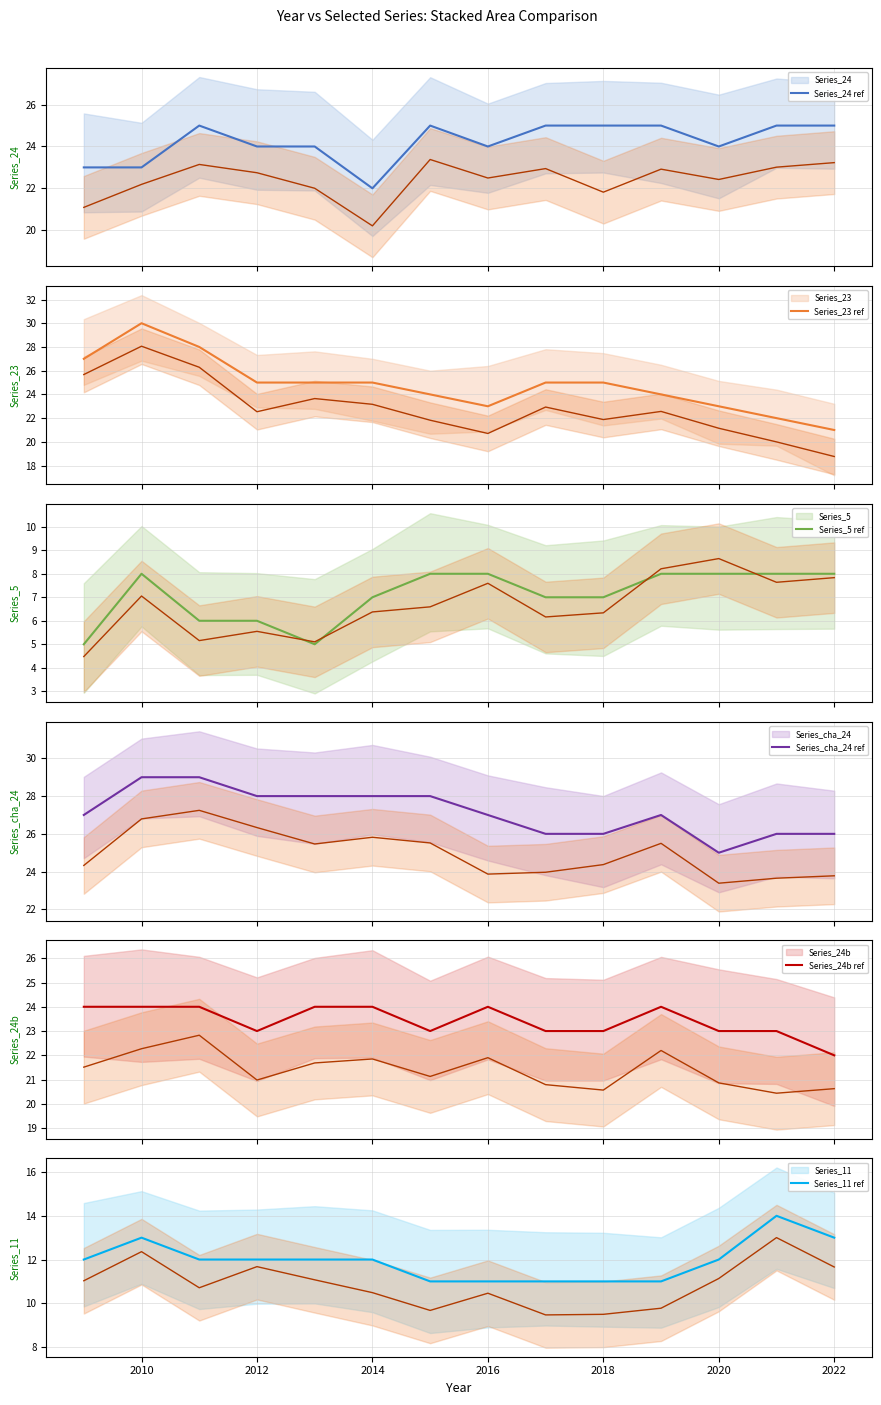

What are all the series names shown in the legend?

Series_24, Series_23, Series_5, Series_cha_24, Series_24b, Series_11